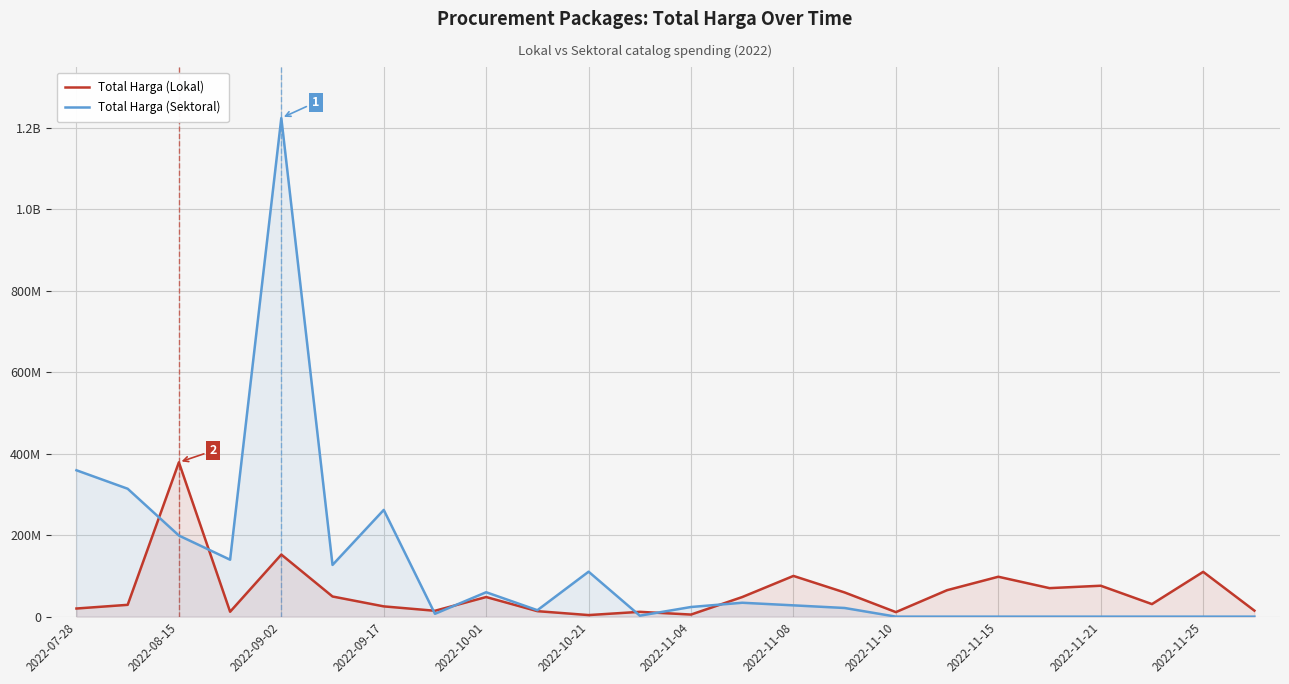

What are all the series names shown in the legend?

Total Harga (Lokal), Total Harga (Sektoral)